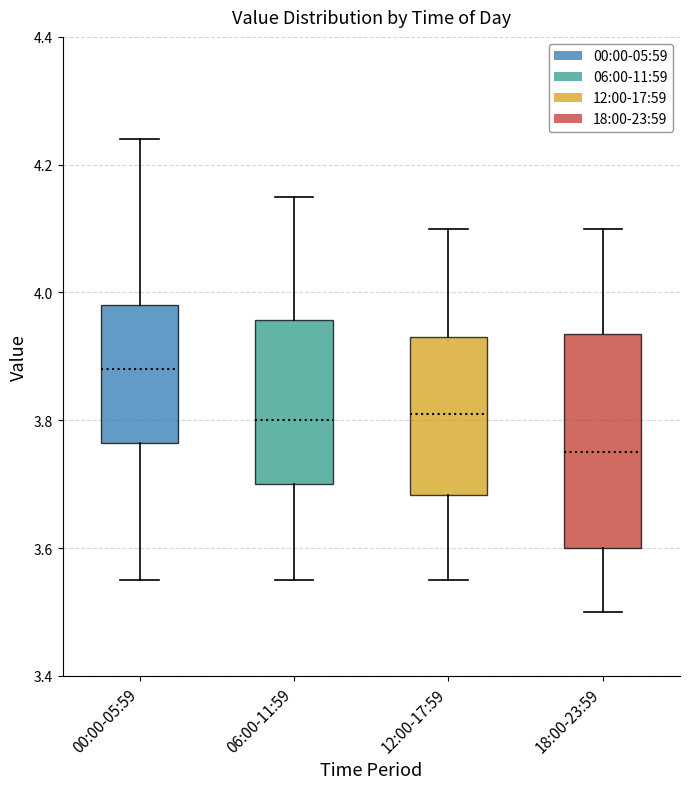

Where is the lower edge of the box for 18:00-23:59 on the y-axis? The values are not printed on the chart, so give them approximately, as read against the axis.

3.60